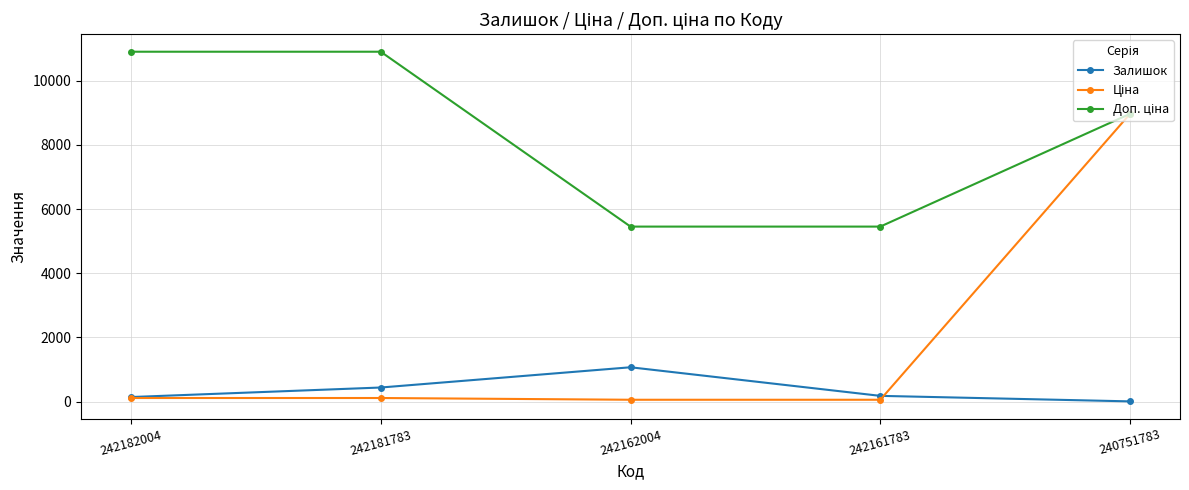

At which label is Залишок closest to 535?

242181783